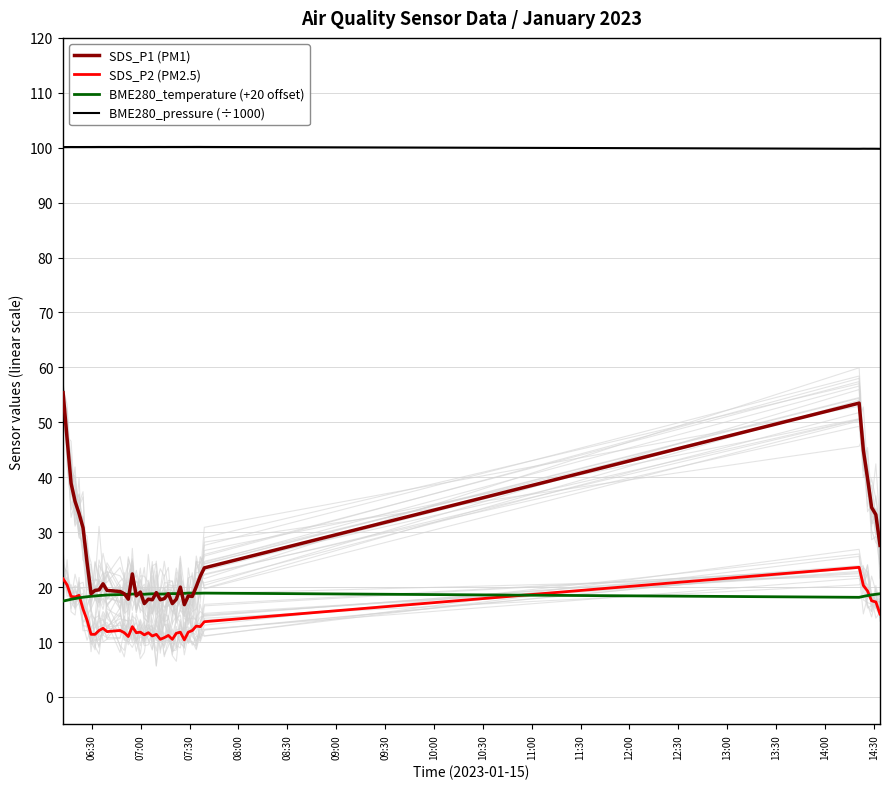

How many times do SDS_P2 (PM2.5) and BME280_temperature (+20 offset) cross each other?

3